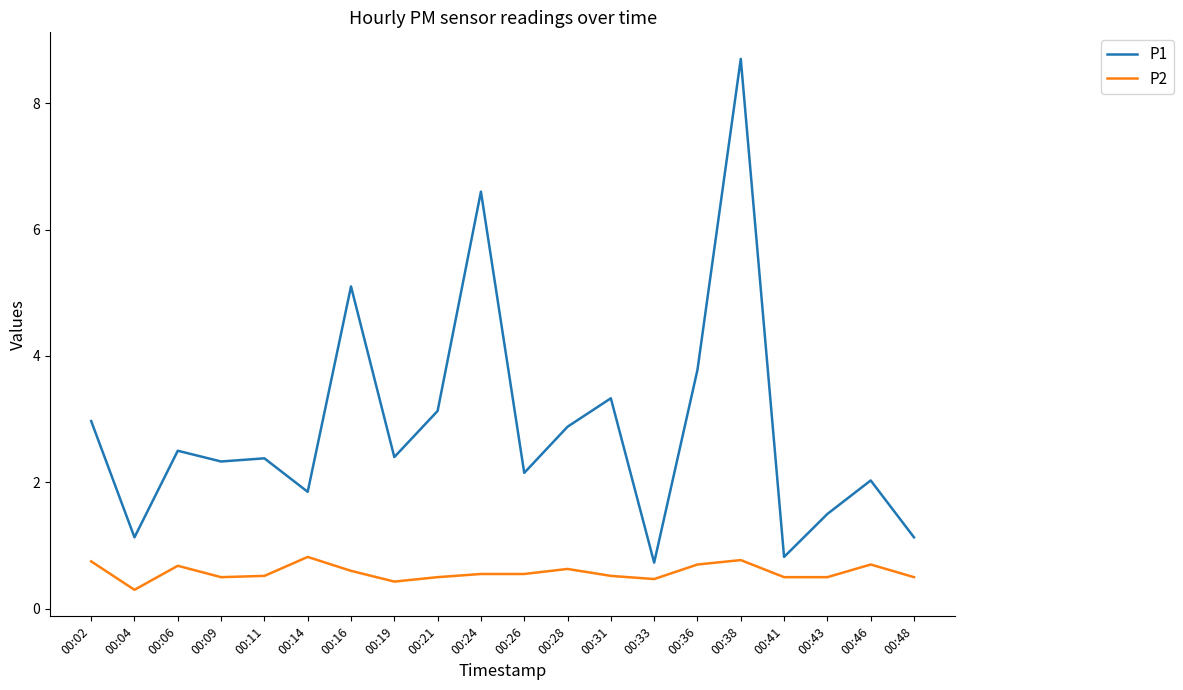

Which series has the widest spread of values?

P1